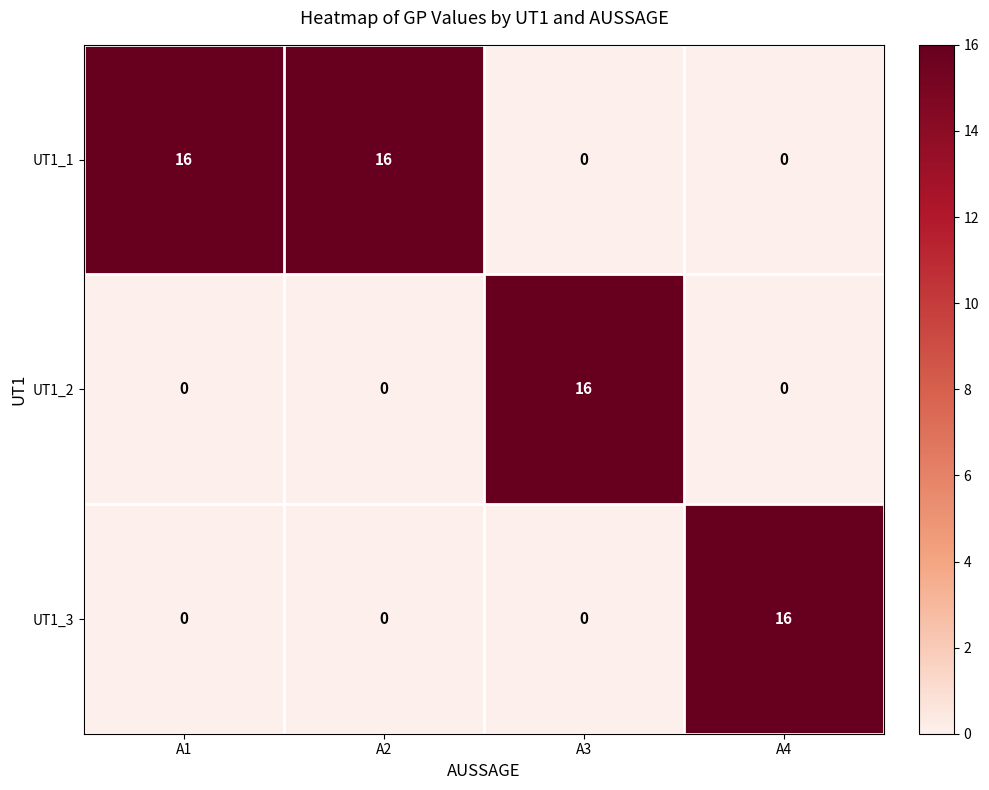

What is the total value across all series at A4?

16